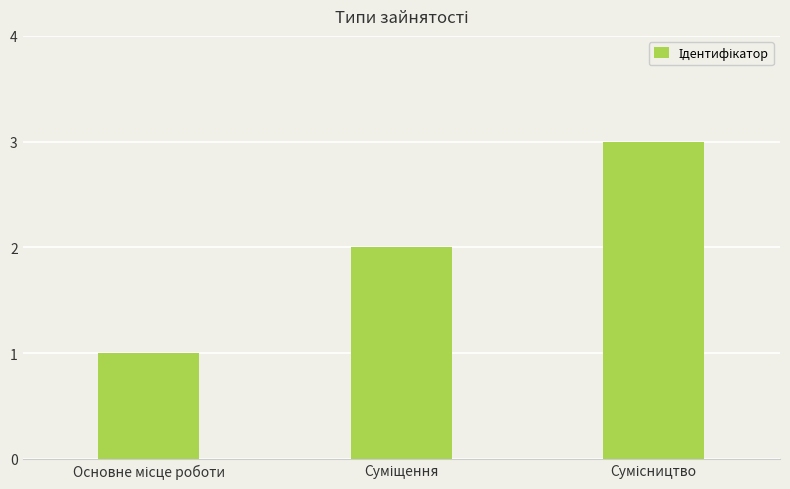

What is the maximum value shown in the chart?

3